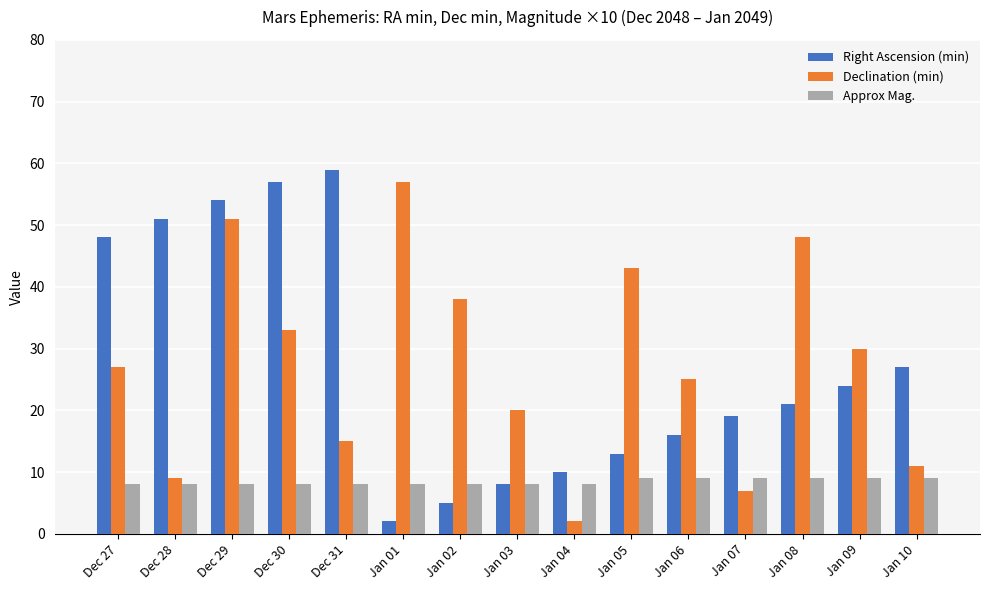

What is the label of the 12th bar from the right?

Dec 30